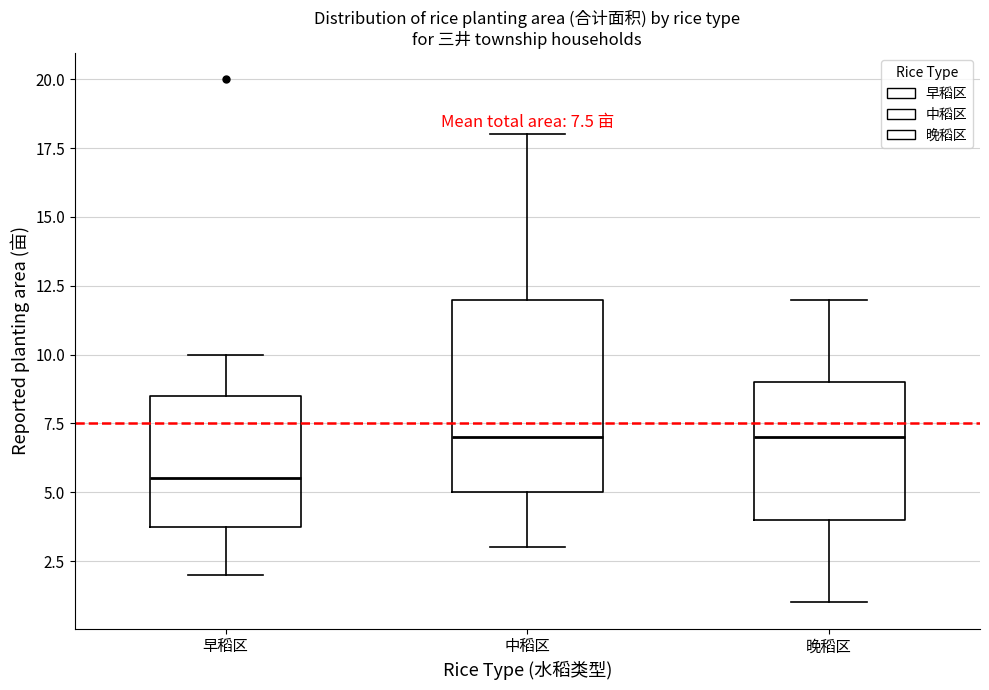

Which box is the tallest, from its lower edge to its upper edge?

中稻区